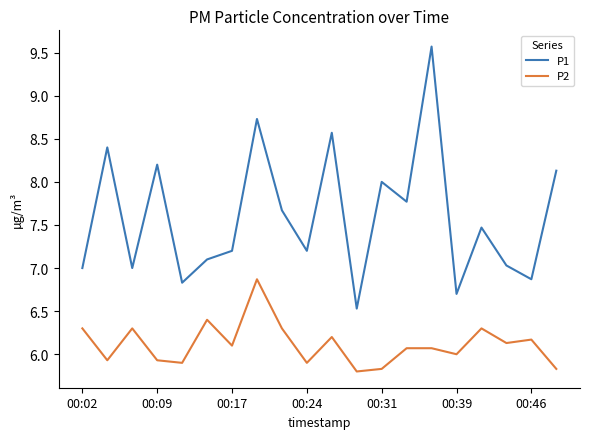

How many interior local valleys does the P1 series have?

7